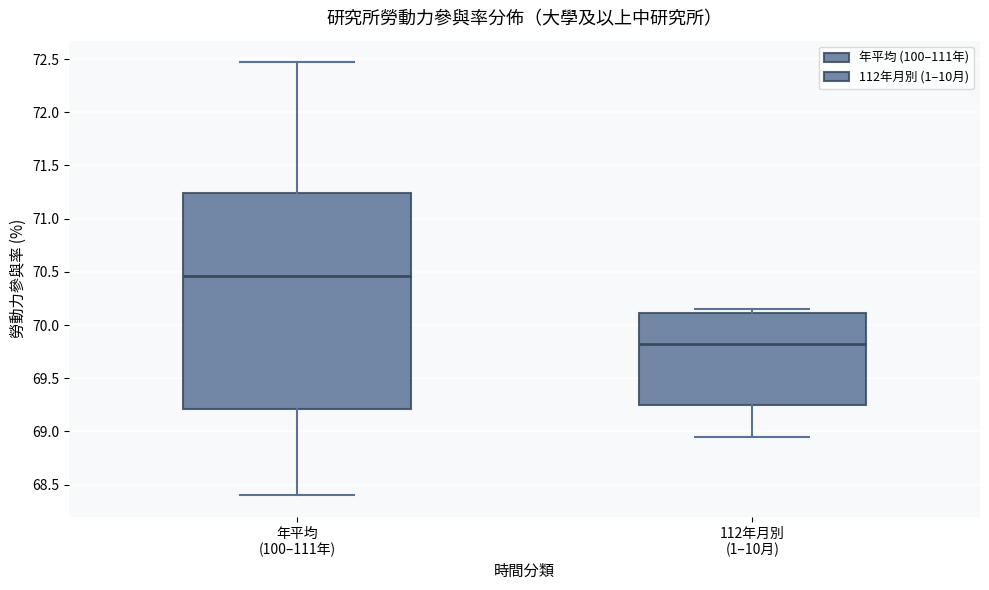

Where is the upper edge of the box for 112年月別 (1–10月) on the y-axis? The values are not printed on the chart, so give them approximately, as read against the axis.

70.10